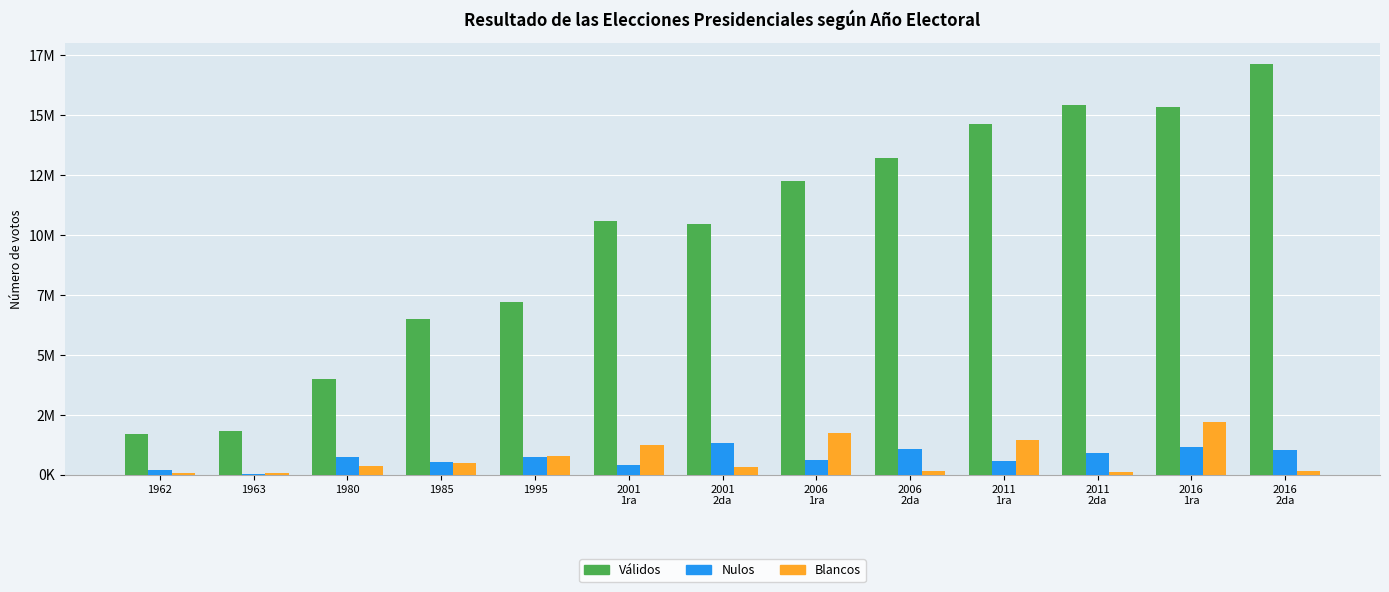

At which category is the sum across all series the highest?

2016
1ra